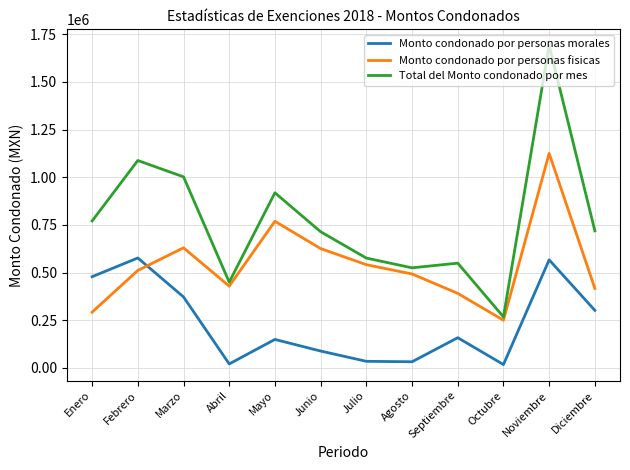

What is the smallest value displayed?

17637.5